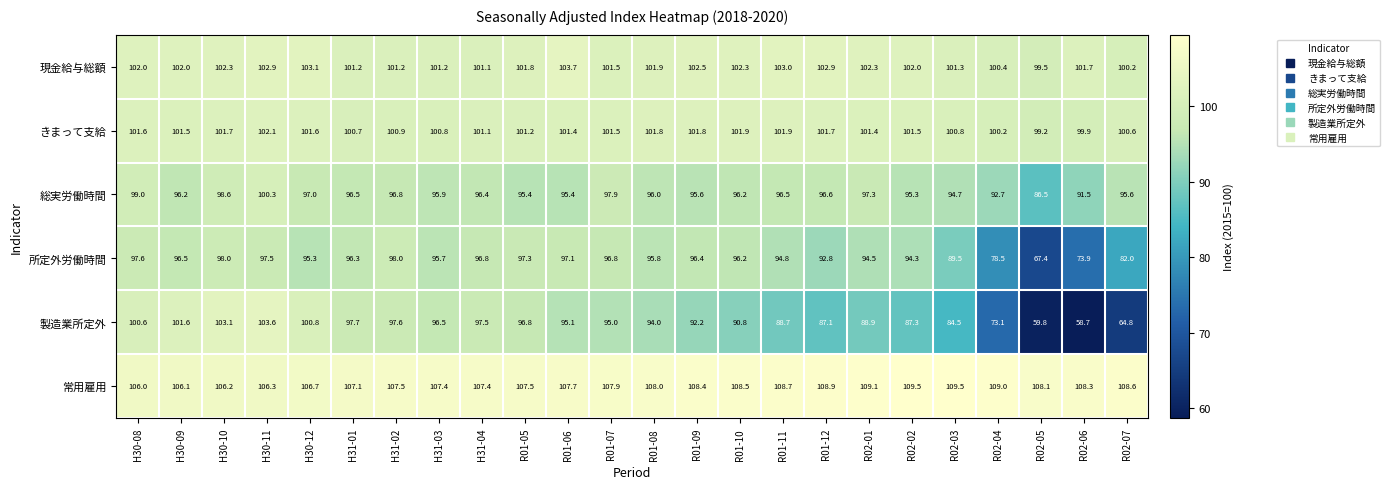

What is the total value across all series at R01-07?

600.6